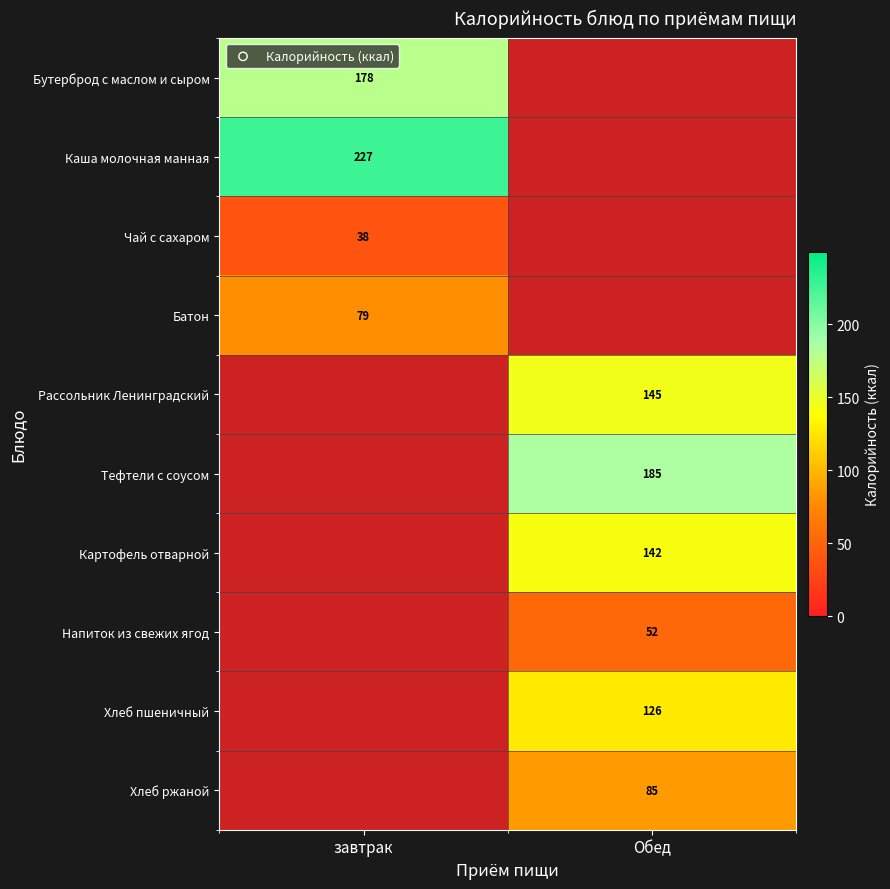

Is it true that Картофель отварной equals 250.9 at Обед?

False